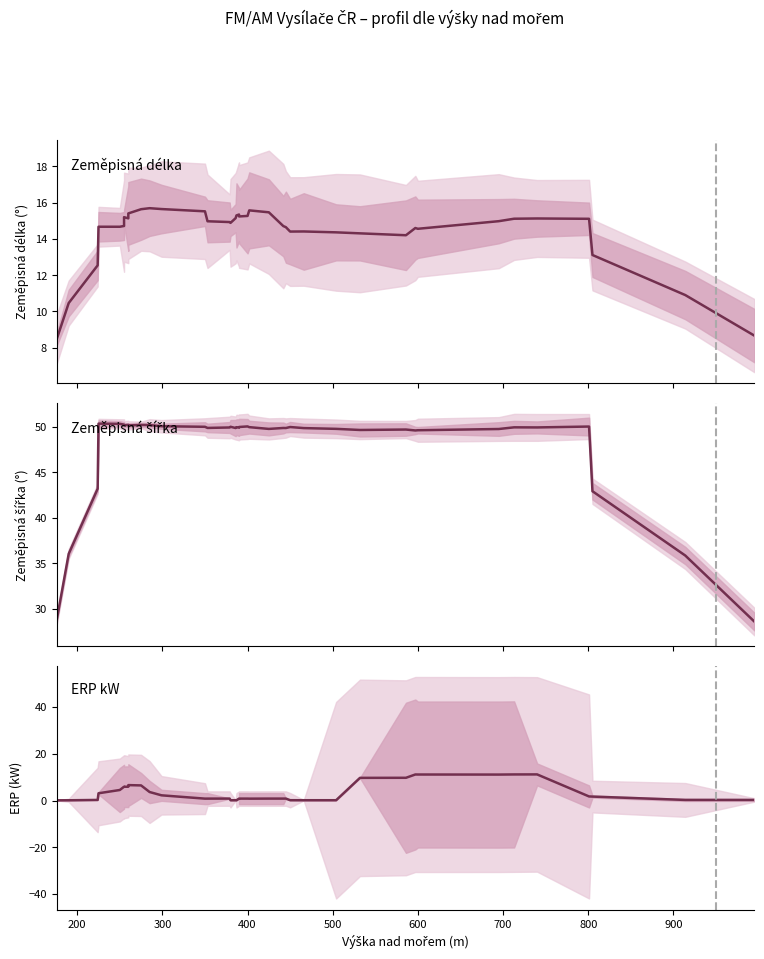

Reading left to right, extract all data points from this chart.

Zeměpisná délka: 8.5	10.5	12.5	14.7	14.7	14.7	15.2	15.1	15.4	15.6	15.7	15.6	15.5	15.0	14.9	14.9	15.1	15.3	15.3	15.2	15.3	15.6	15.5	14.7	14.6	14.4	14.4	14.4	14.3	14.2	14.6	14.6	15.0	15.1	15.1	15.1	13.1	10.9	8.7
Zeměpisná šířka: 28.8	36.0	43.2	50.3	50.3	50.2	50.2	50.2	50.1	50.2	50.2	50.1	50.0	49.9	49.9	50.0	49.9	49.9	49.9	50.0	50.0	50.0	49.8	49.9	49.9	50.0	49.9	49.8	49.6	49.7	49.6	49.6	49.8	49.9	49.9	50.0	42.9	35.8	28.6
ERP kW: 0.1	0.1	0.2	3.1	4.5	5.9	5.9	5.9	6.6	6.5	3.6	2.2	0.8	0.8	0.8	0.1	0.1	0.1	0.8	0.8	0.8	0.8	0.8	0.8	0.8	0.1	0.1	0.1	9.7	9.7	11.1	11.1	11.1	11.1	11.2	1.7	1.7	0.2	0.2